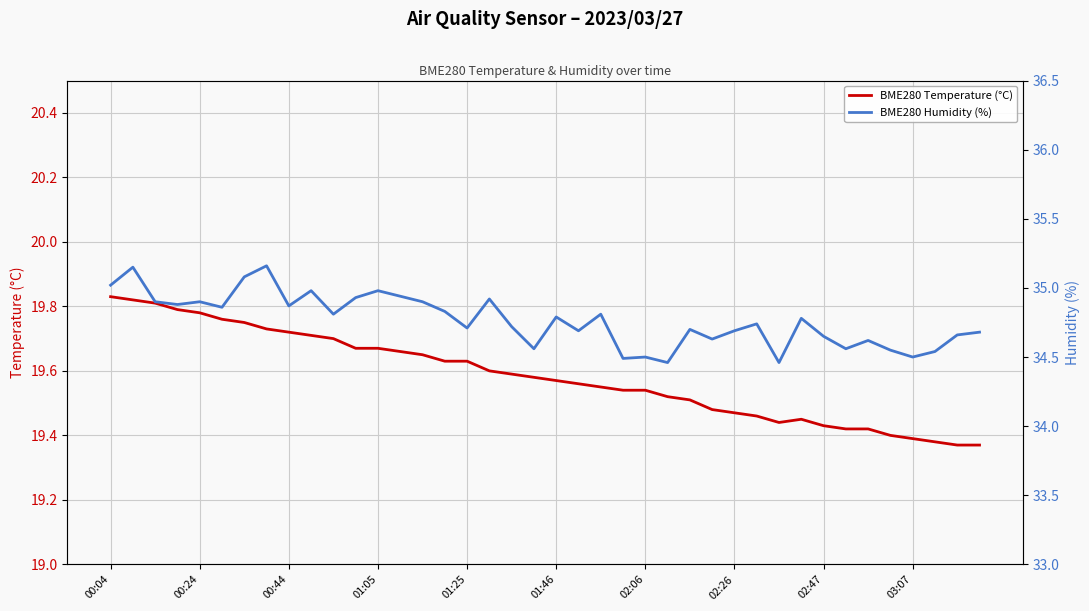

At 23, list the series in order from largest to smallest.

BME280 Humidity (%), BME280 Temperature (°C)